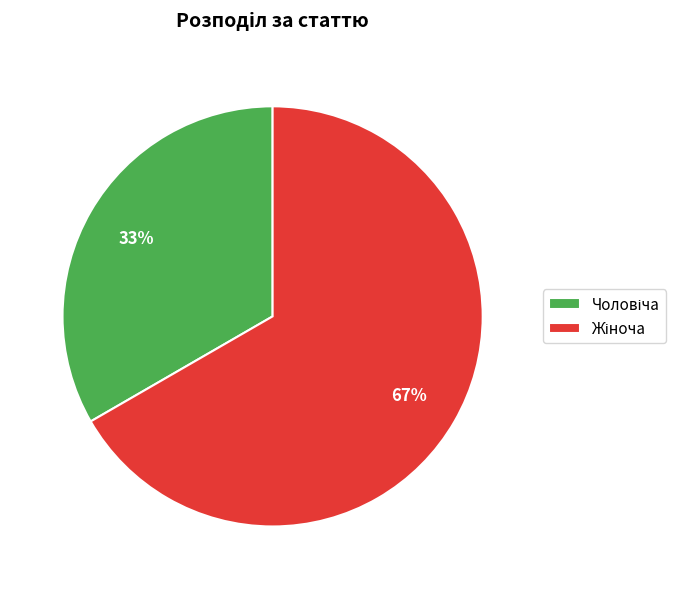

Is there any slice that represents more than half of the pie?

Yes